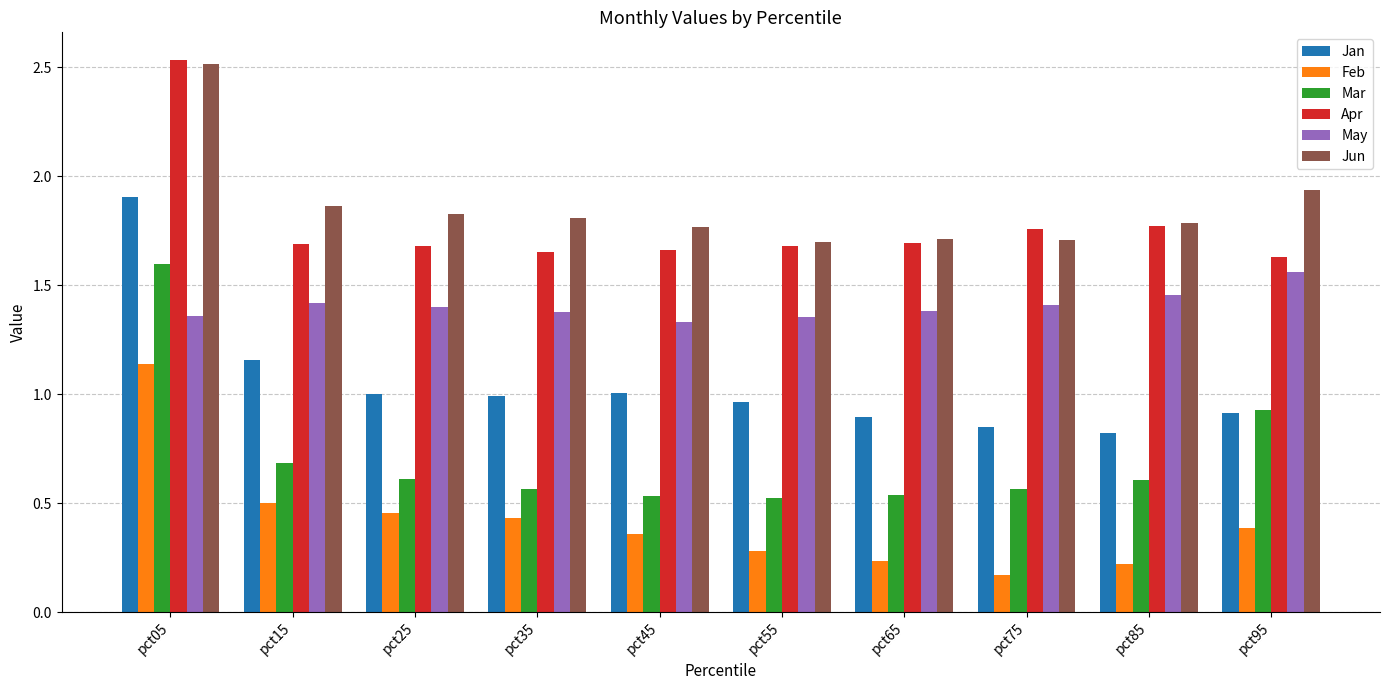

At which label is May closest to 1?

pct45